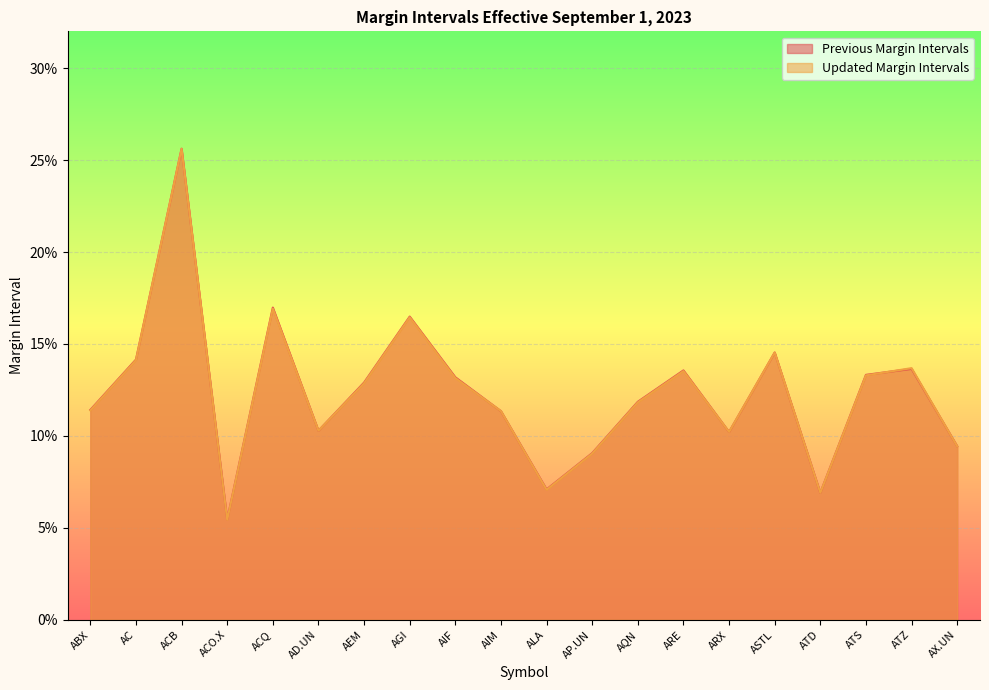

How many times do Previous Margin Intervals and Updated Margin Intervals cross each other?

6